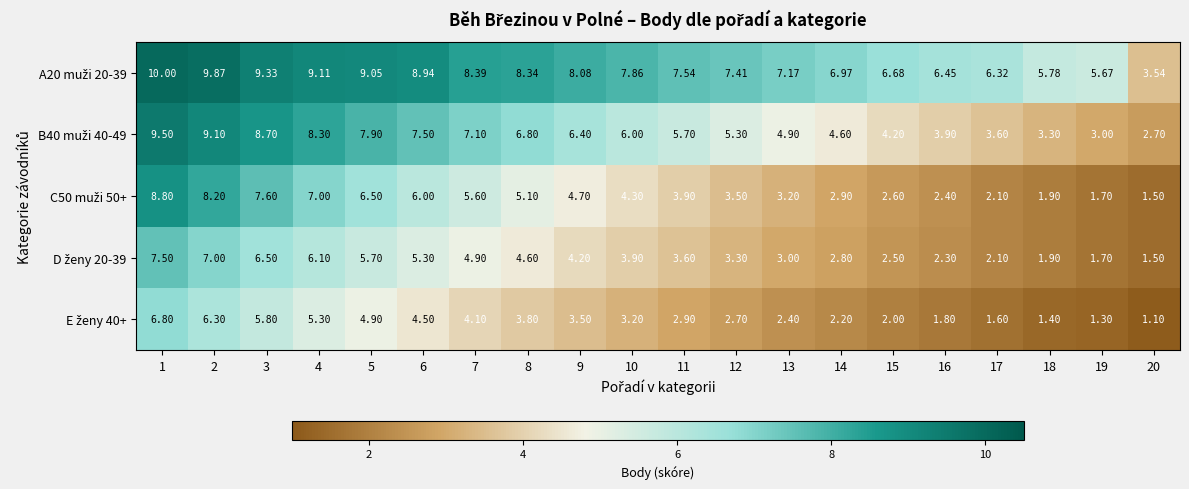

Count the number of data series in this chart.

5